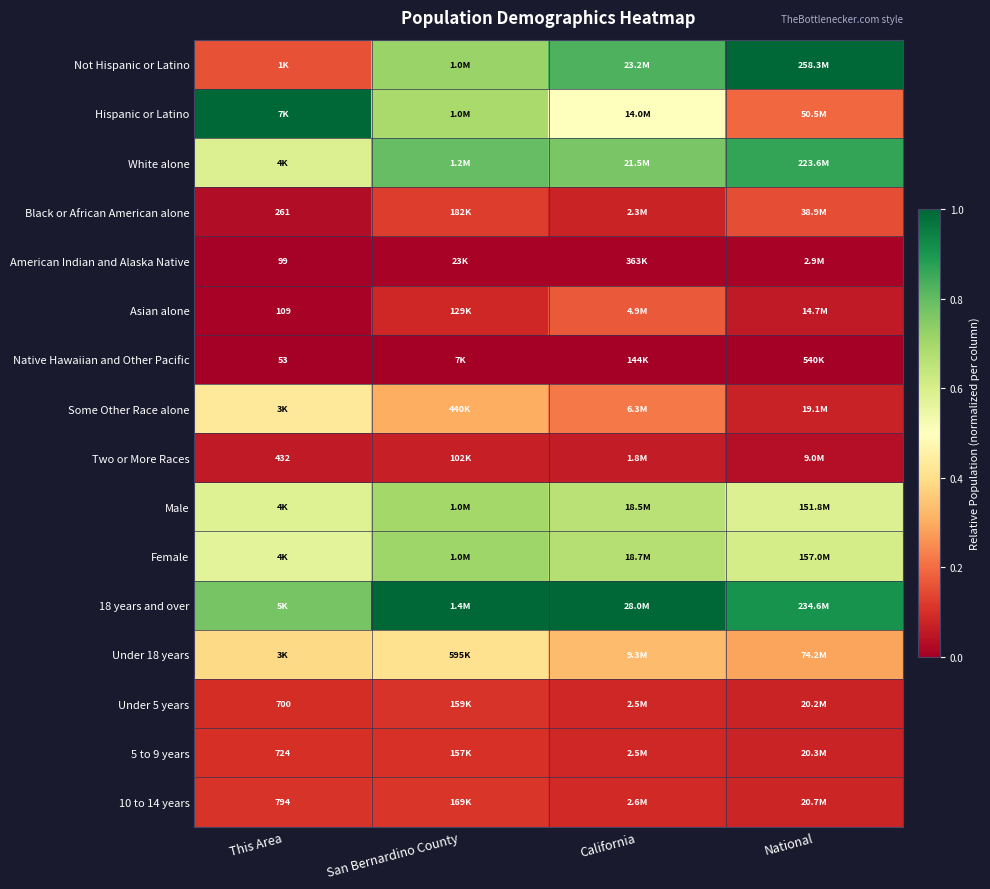

Is the value of American Indian and Alaska Native at This Area greater than the value of 5 to 9 years at This Area?

No